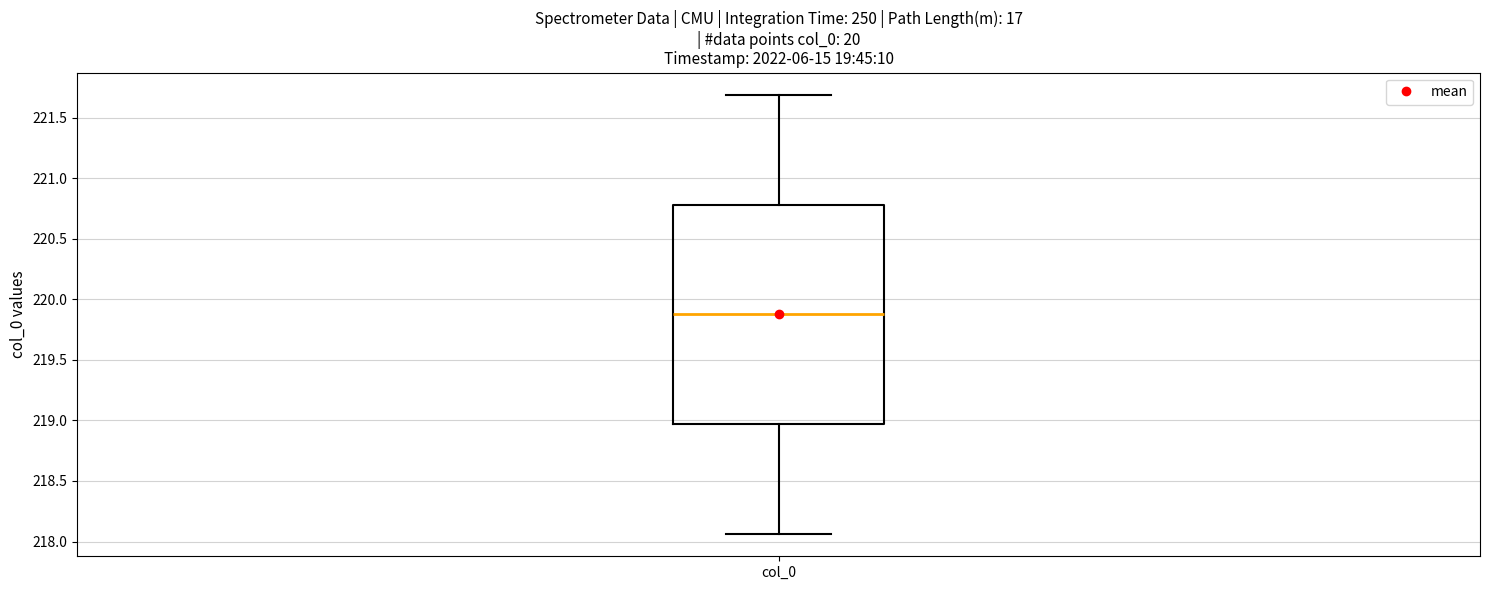

Read this box plot against the y-axis: the position of the median line, the range covered by the box, and the ends of both whiskers. The values are not printed on the chart, so give them approximately, as read against the axis.

median 219.90, box 218.95 to 220.80, whiskers 218.05 to 221.70